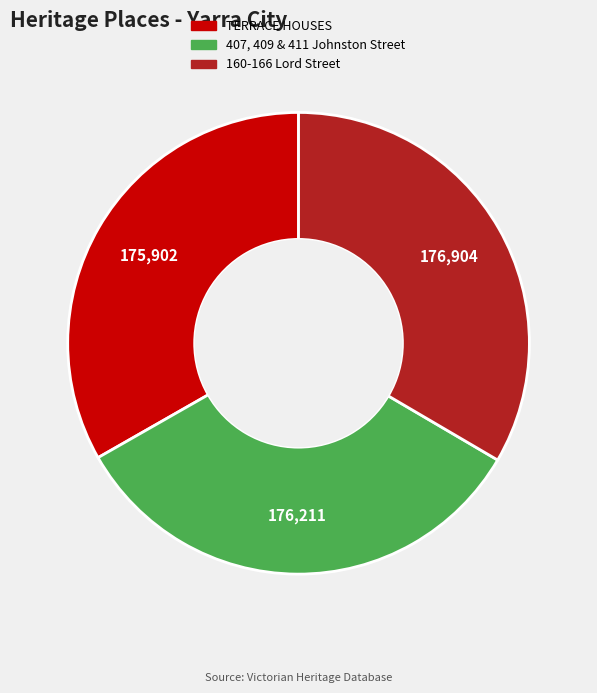

Do 407, 409 & 411 Johnston Street and TERRACE HOUSES together represent more than half of the pie?

Yes